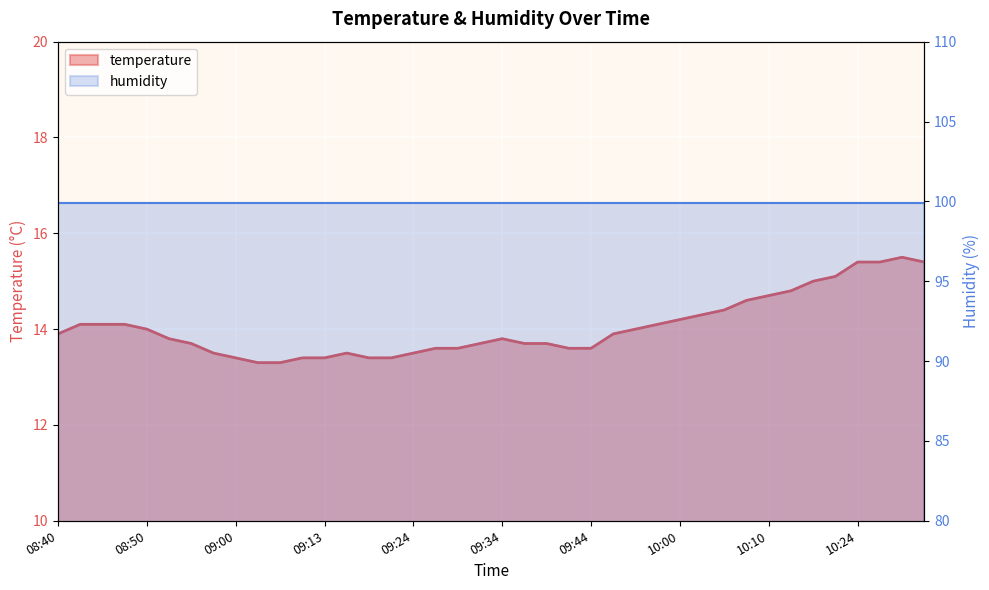

Approximately how many times larger is the value at 10:16 compared to 09:02?

1.1